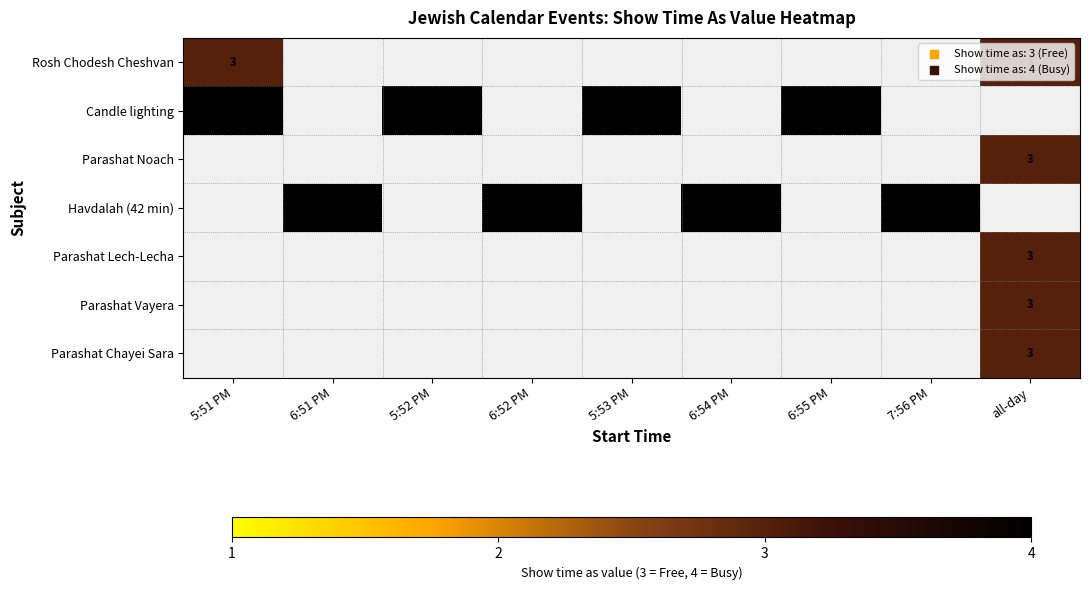

Is it true that Candle lighting equals 5 at 6:55 PM?

False